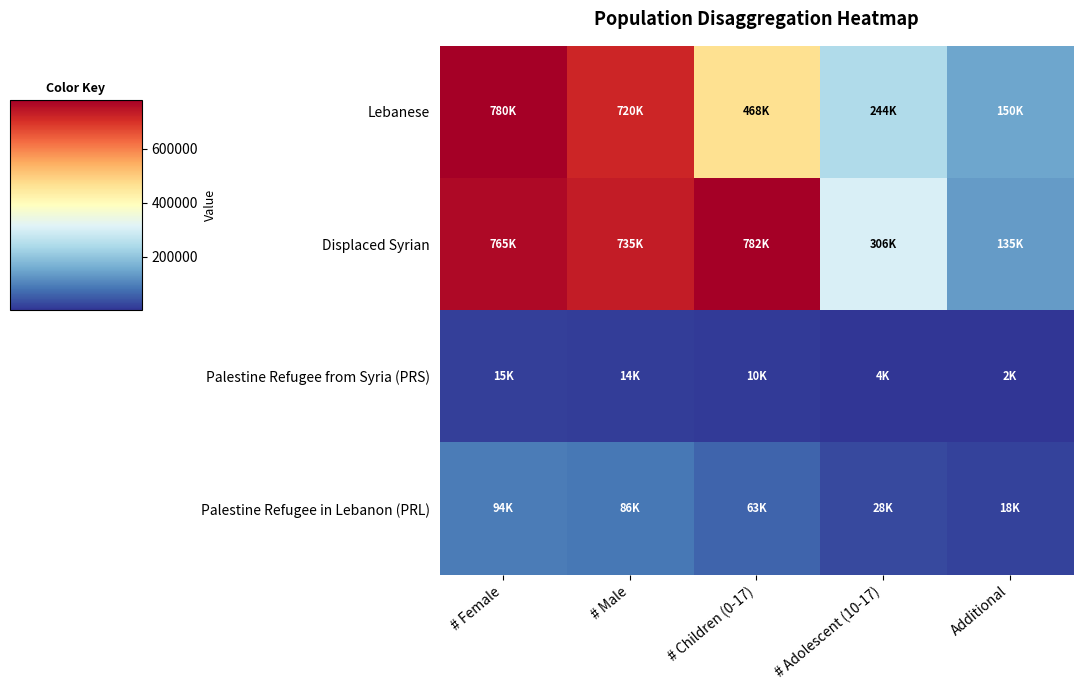

Count the number of data series in this chart.

4